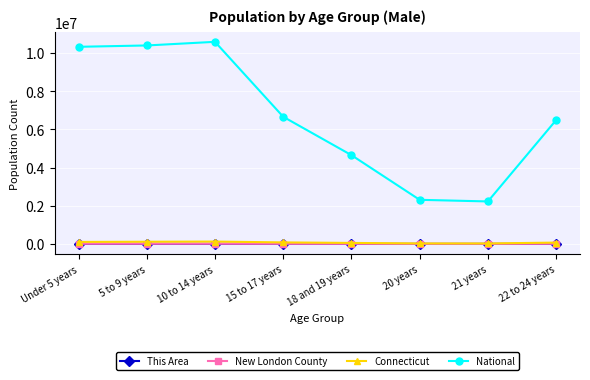

Which series has the largest total across all categories?

National